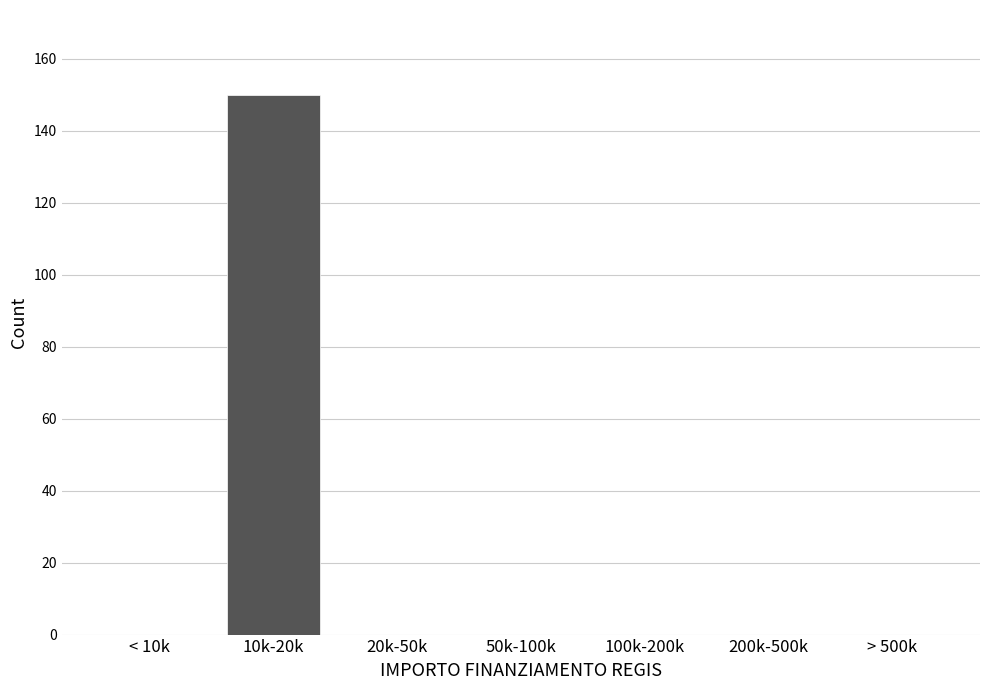

Reading left to right, list all the values displayed in this chart.

< 10k=0	10k-20k=150	20k-50k=0	50k-100k=0	100k-200k=0	200k-500k=0	> 500k=0